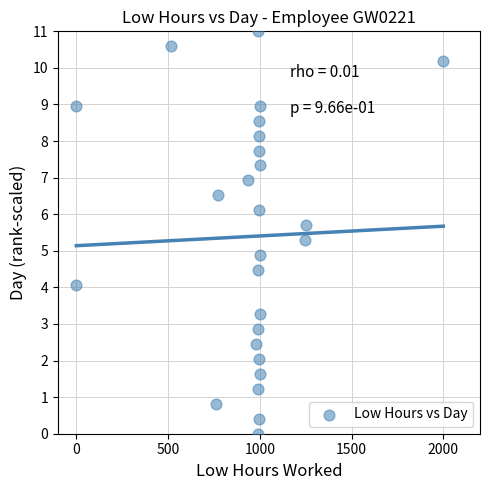

What Y value in the scatter plot is closest to 5?

4.9